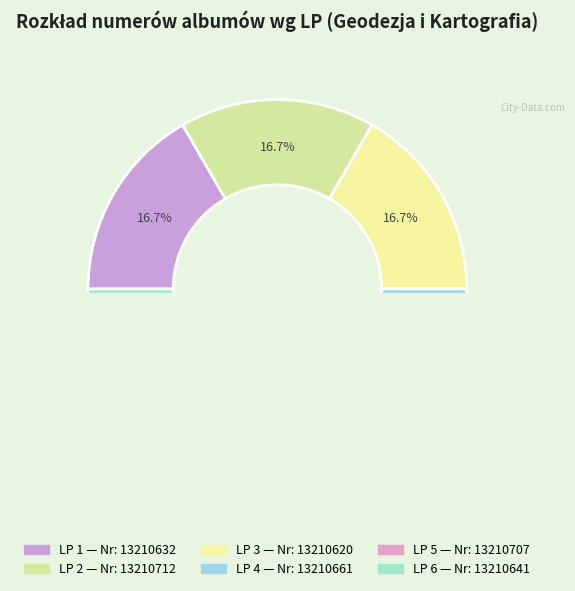

To the nearest percent, what is the average slice percentage?

17%